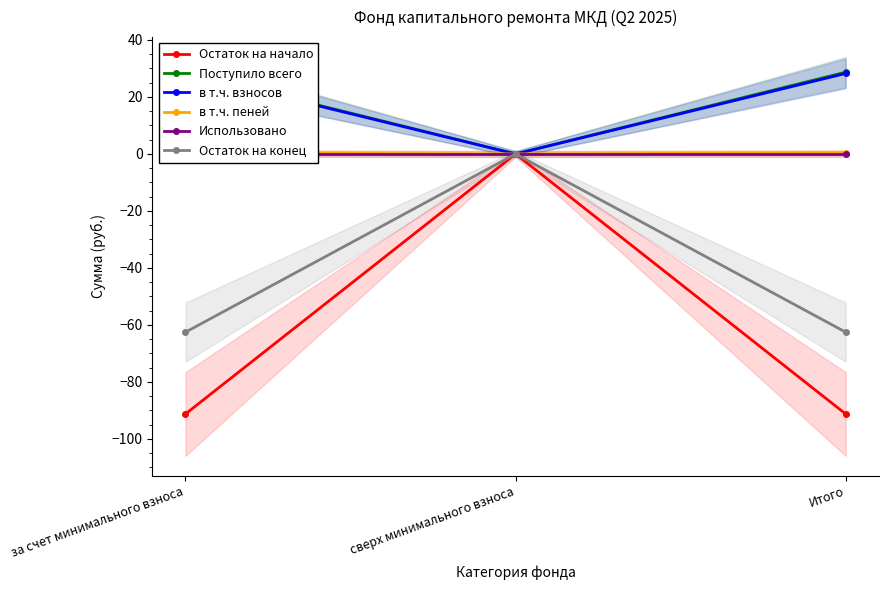

How many lines are shown in the chart?

6